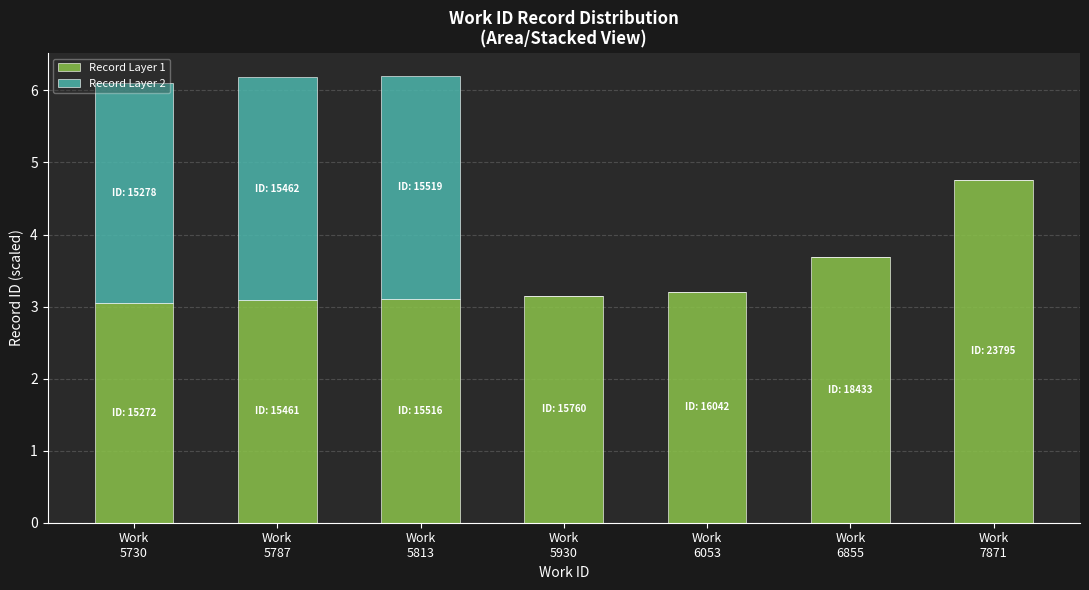

What is the sum of all Record Layer 1 values?

24.1